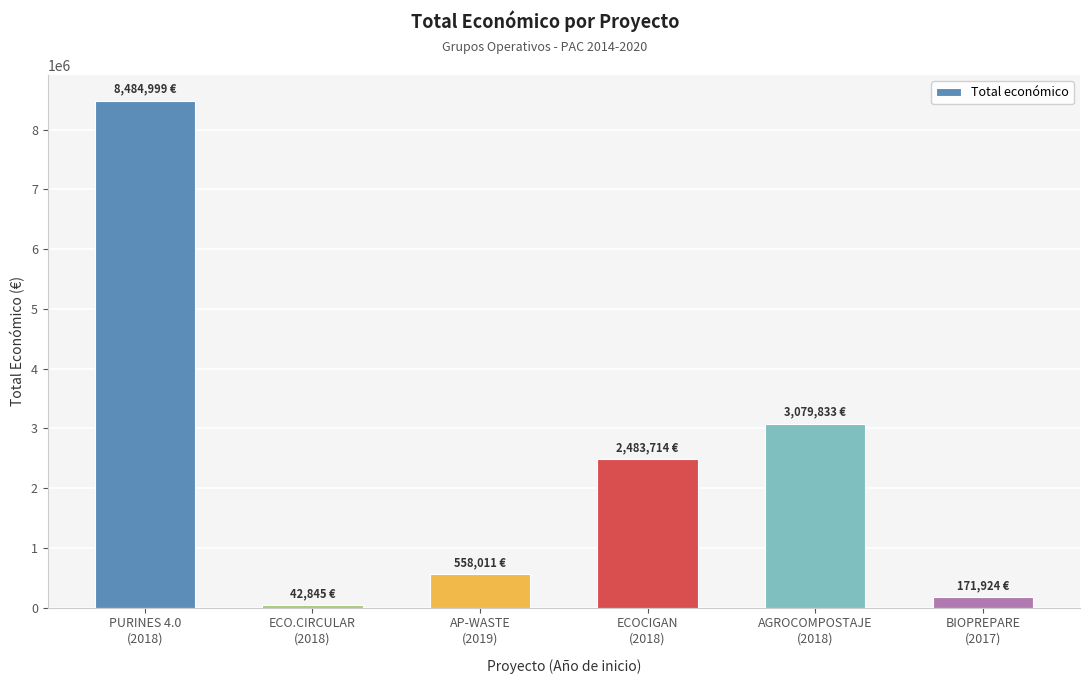

The value at PURINES 4.0
(2018) is 3535043. True or false?

False